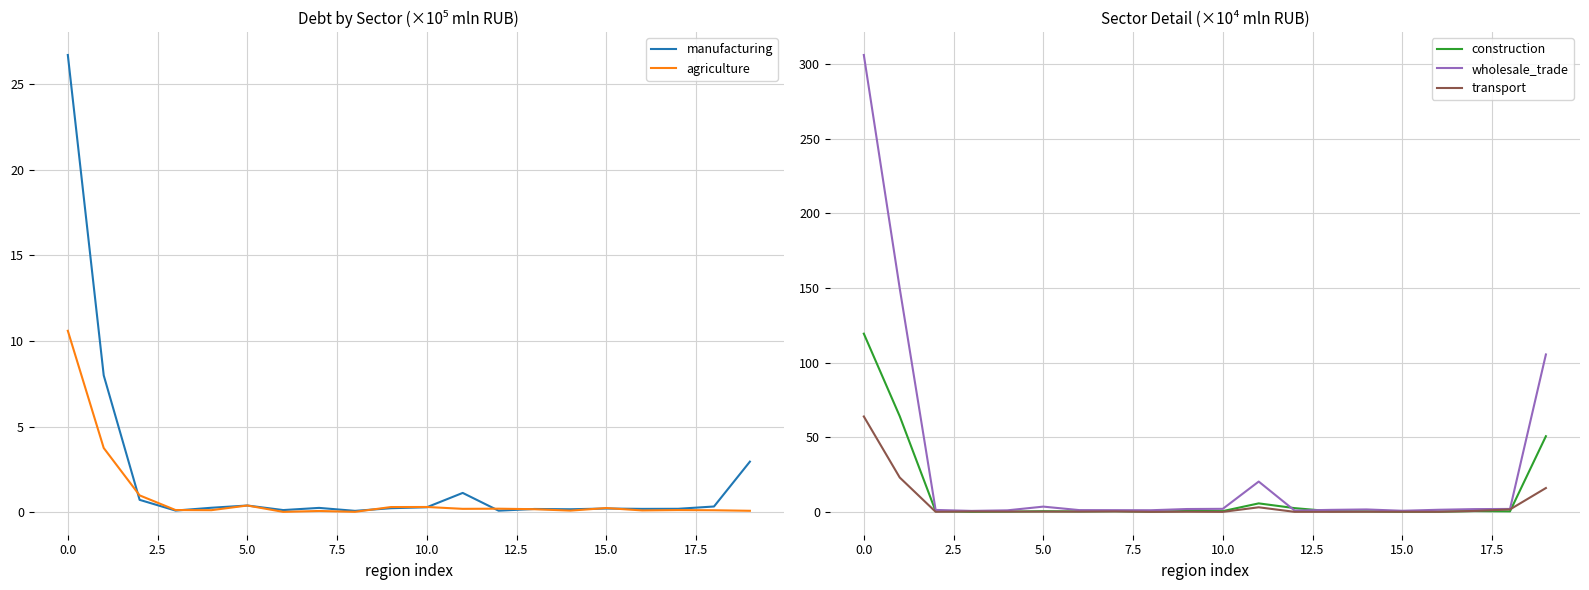

After their last crossing, which series has the higher values: construction or agriculture?

construction